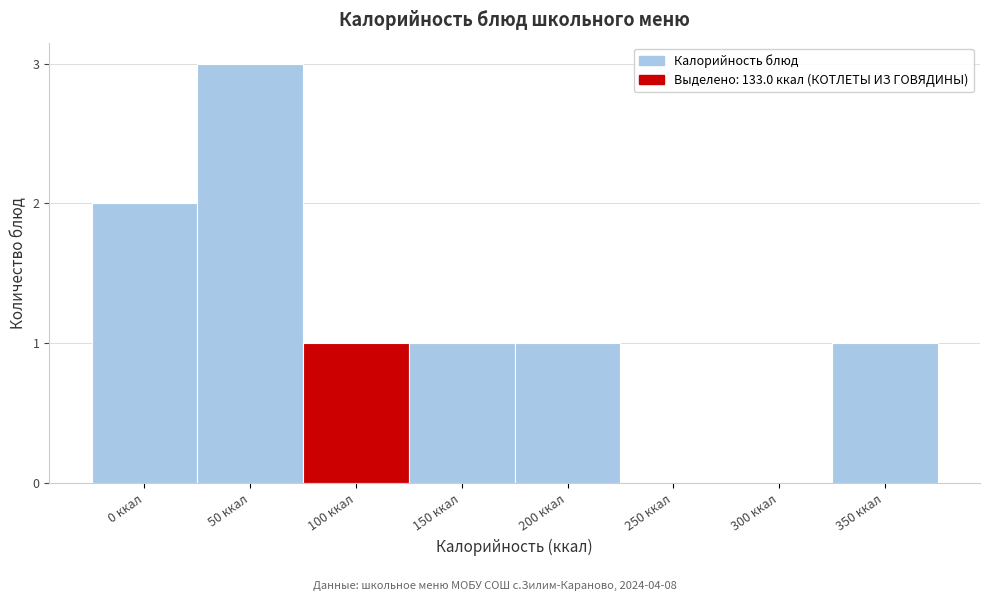

Reading right to left, what are all the values shown in this chart?

350 ккал=1	300 ккал=0	250 ккал=0	200 ккал=1	150 ккал=1	100 ккал=1	50 ккал=3	0 ккал=2